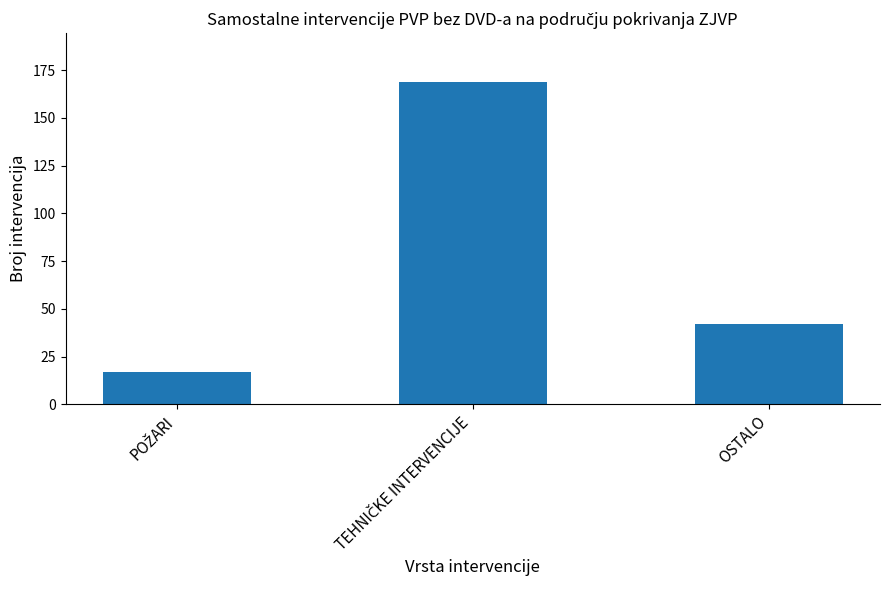

What is the greatest value displayed?

169